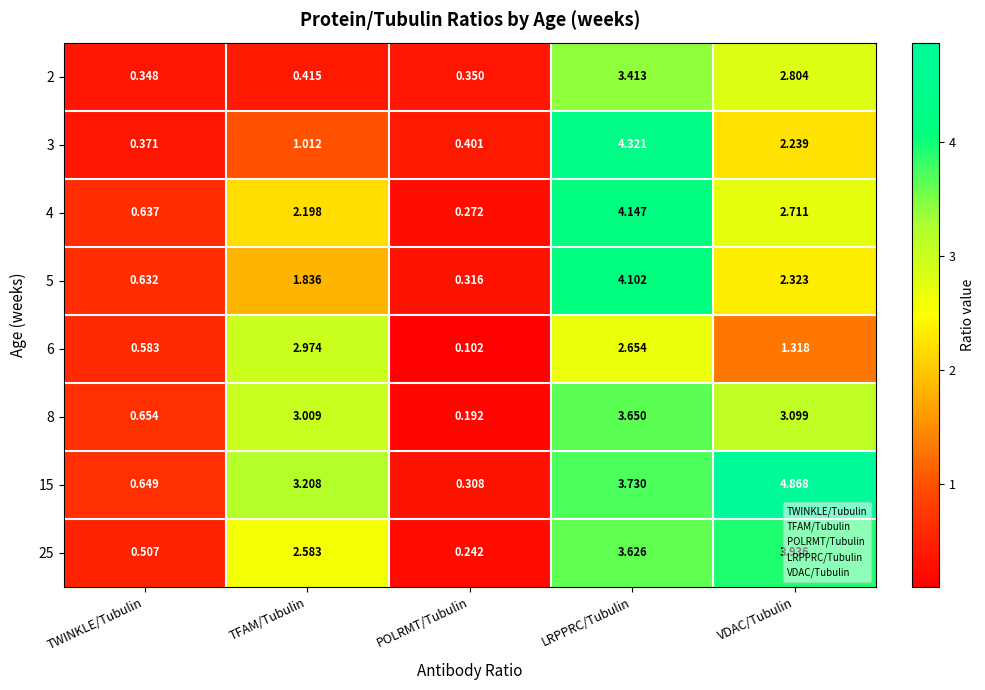

At which label does 25 reach its minimum?

POLRMT/Tubulin